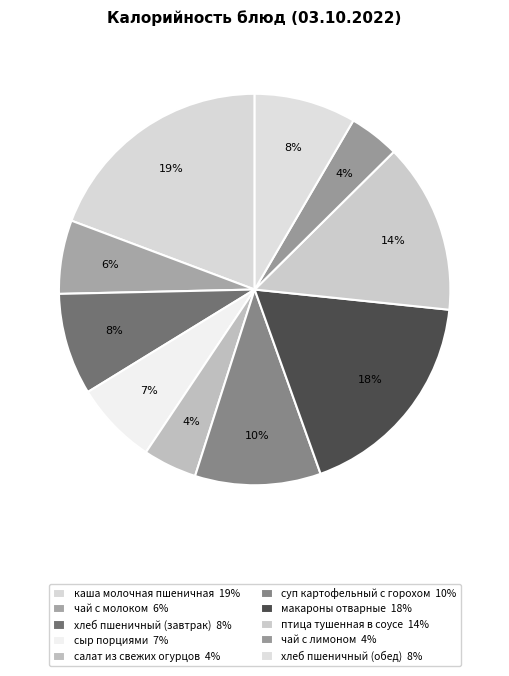

To the nearest percent, what percentage of the pie is каша молочная пшеничная?

19%